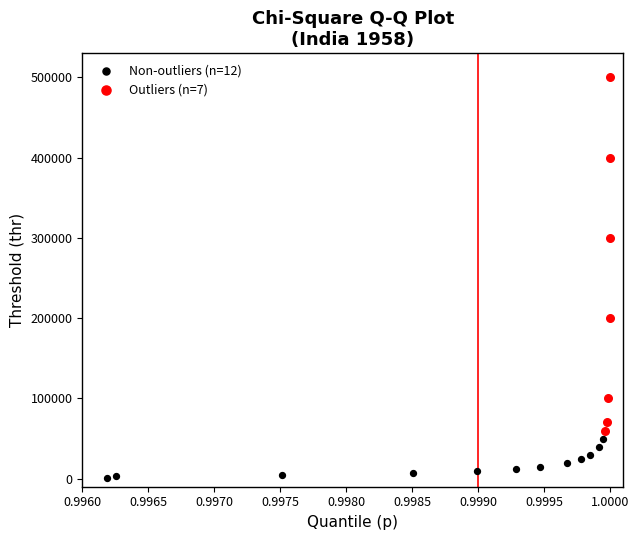

What are all the series names shown in the legend?

Non-outliers (n=12), Outliers (n=7)